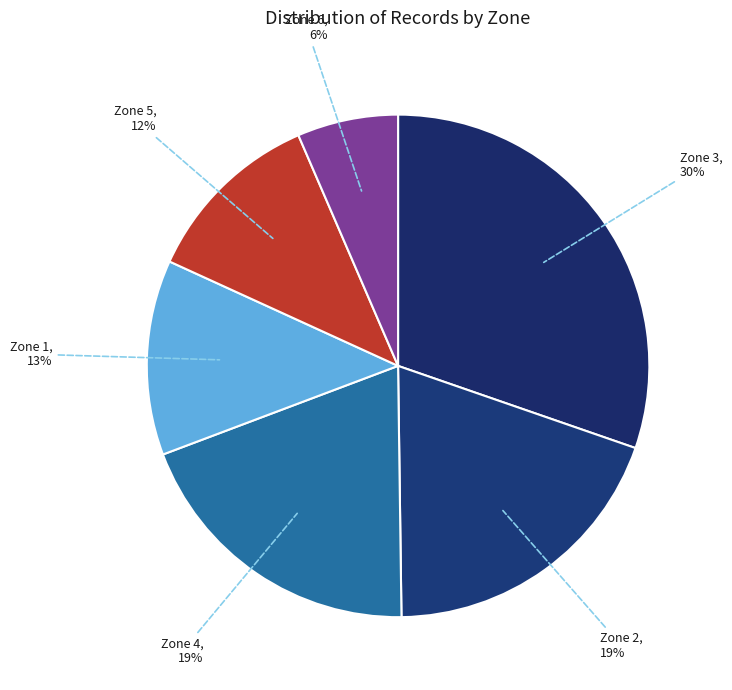

Between Zone 6 and Zone 1, which is larger?

Zone 1